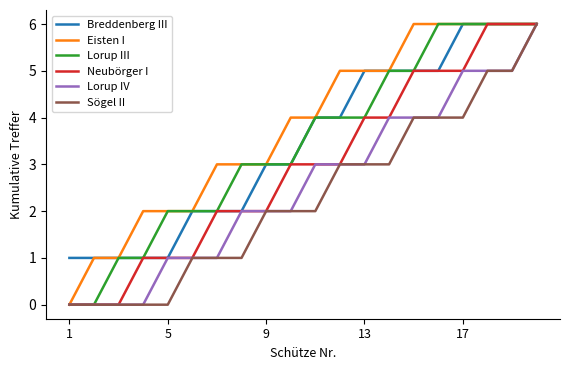

Which series has the largest total across all categories?

Eisten I